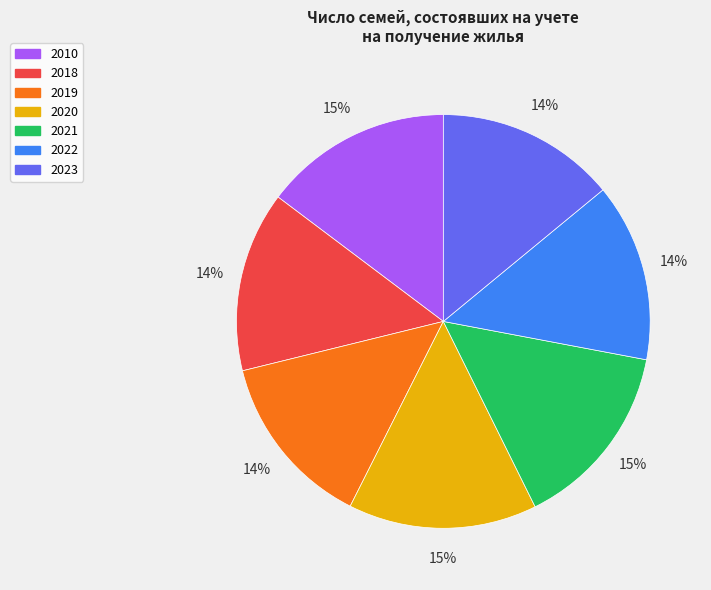

To the nearest percent, what portion does 2010 represent?

15%